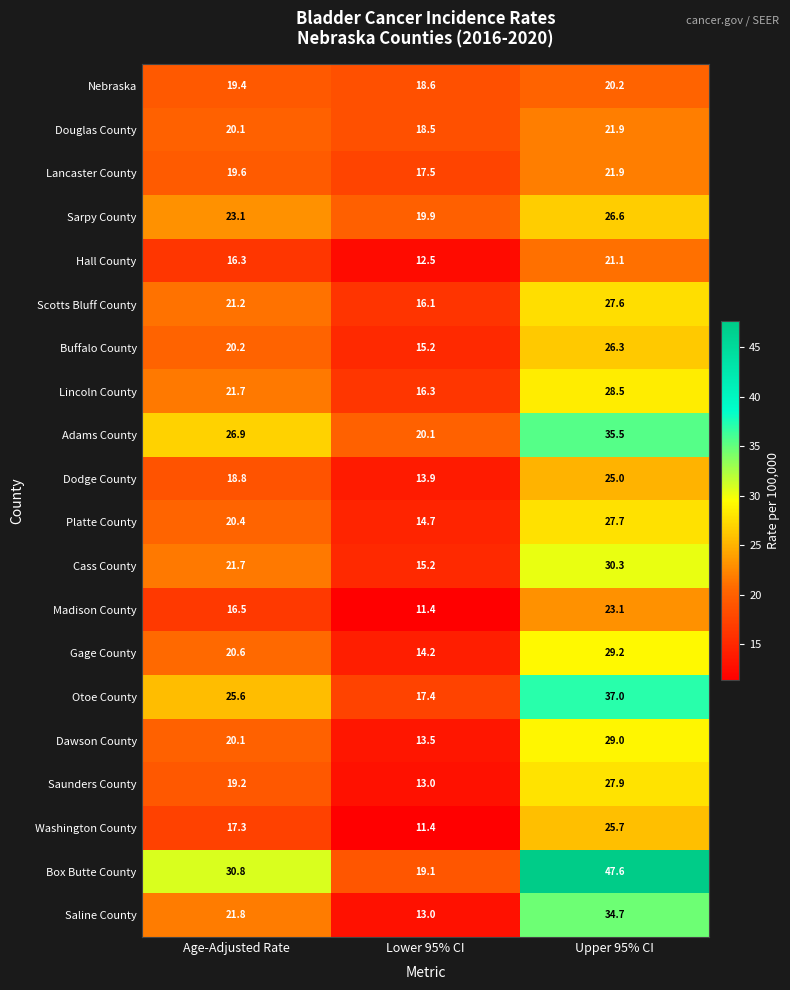

At which label does Cass County reach its peak?

Upper 95% CI